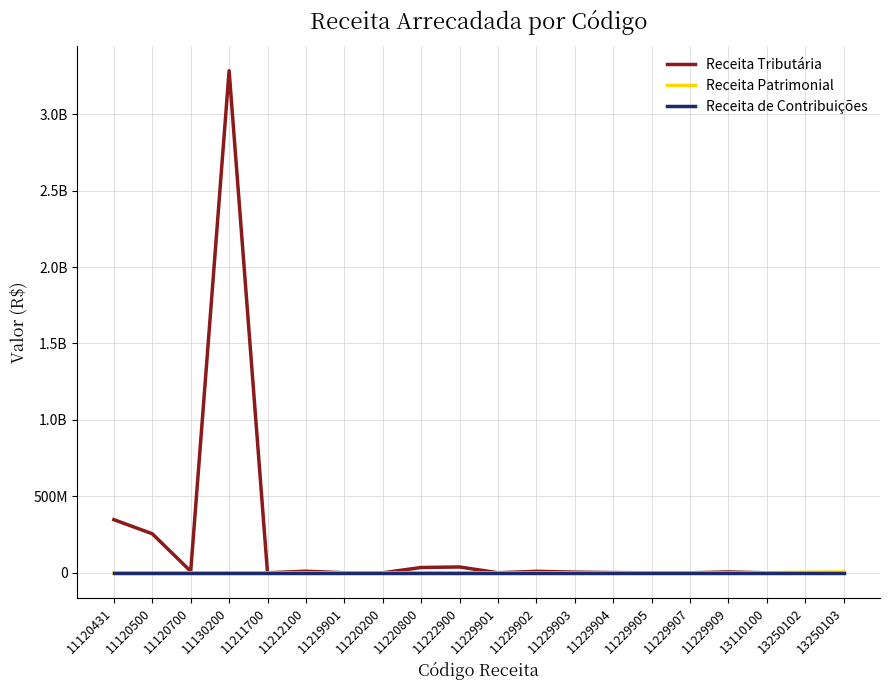

Reading left to right, what are all the values shown in this chart?

Receita Tributária: 11120431=347659315.7	11120500=255311900.1	11120700=10024890.8	11130200=3283719481.7	11211700=284233.3	11212100=10332333.7	11219901=306911.5	11220200=0.0	11220800=34767630.9	11222900=38175635.6	11229901=431445.9	11229902=9670046.6	11229903=4577920.8	11229904=1583017.6	11229905=68685.1	11229907=8636.9	11229909=5766391.2	13110100=0.0	13250102=0.0	13250103=0.0
Receita Patrimonial: 11120431=0.0	11120500=0.0	11120700=0.0	11130200=0.0	11211700=0.0	11212100=0.0	11219901=0.0	11220200=0.0	11220800=0.0	11222900=0.0	11229901=0.0	11229902=0.0	11229903=0.0	11229904=0.0	11229905=0.0	11229907=0.0	11229909=0.0	13110100=386830.8	13250102=3399315.1	13250103=5486133.5
Receita de Contribuições: 11120431=0.0	11120500=0.0	11120700=0.0	11130200=0.0	11211700=0.0	11212100=0.0	11219901=0.0	11220200=0.0	11220800=0.0	11222900=0.0	11229901=0.0	11229902=0.0	11229903=0.0	11229904=0.0	11229905=0.0	11229907=0.0	11229909=0.0	13110100=0.0	13250102=0.0	13250103=0.0